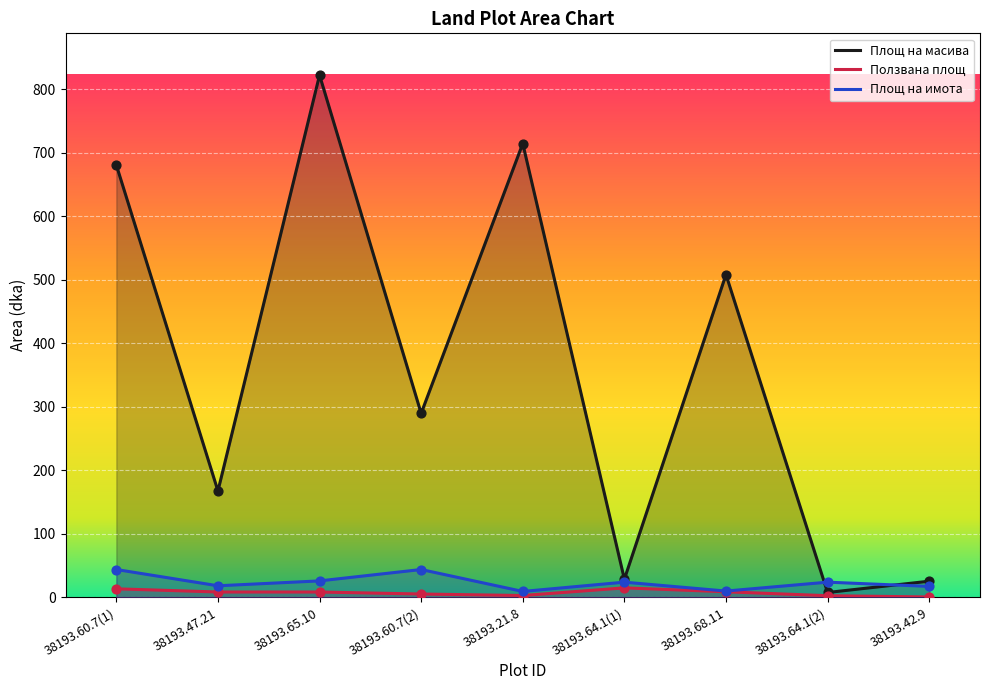

Which series reaches the maximum Y coordinate?

Площ на масива